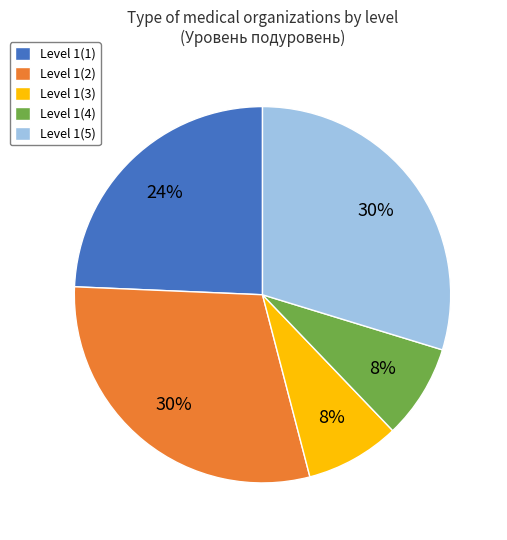

To the nearest percent, what is the average slice percentage?

20%